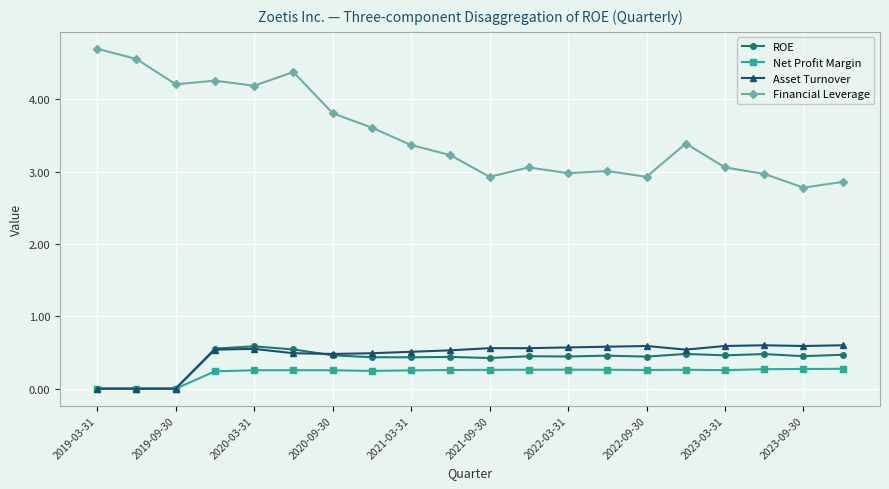

Is this an area chart (filled region under the line)?

No